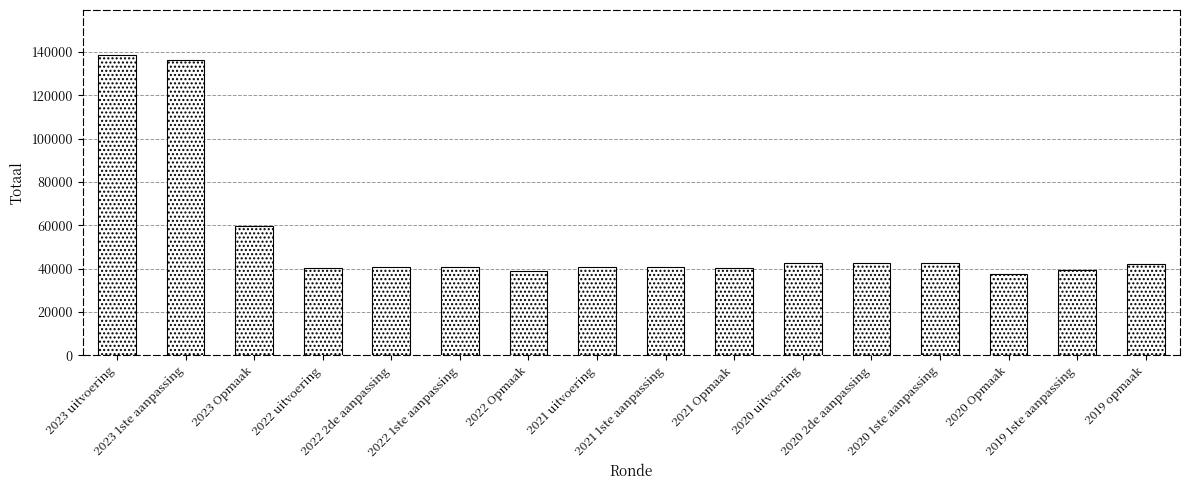

What is the difference between the values at 2020 2de aanpassing and 2023 uitvoering?

96054